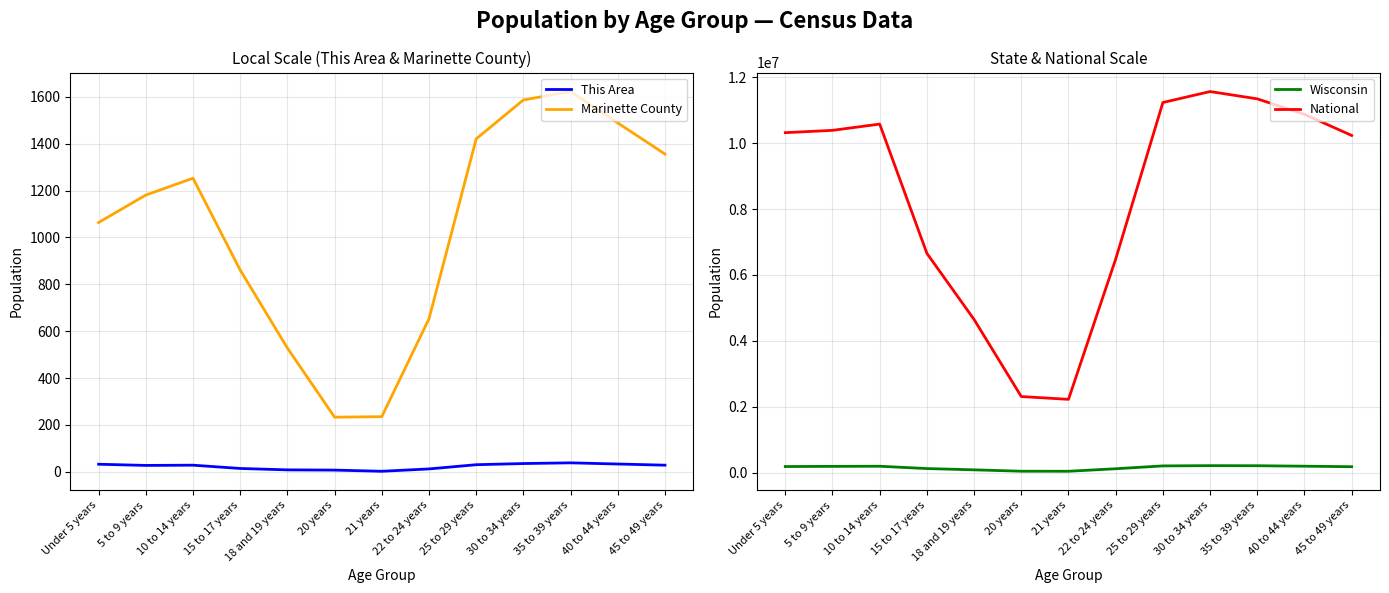

Between 18 and 19 years and 15 to 17 years, which is larger?

15 to 17 years